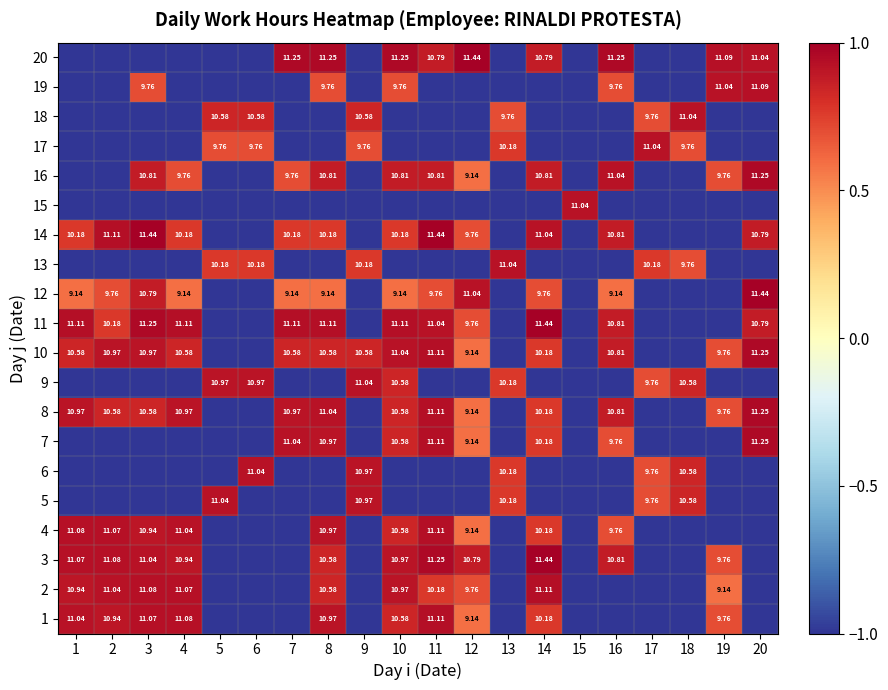

How many data points does each series have?

20